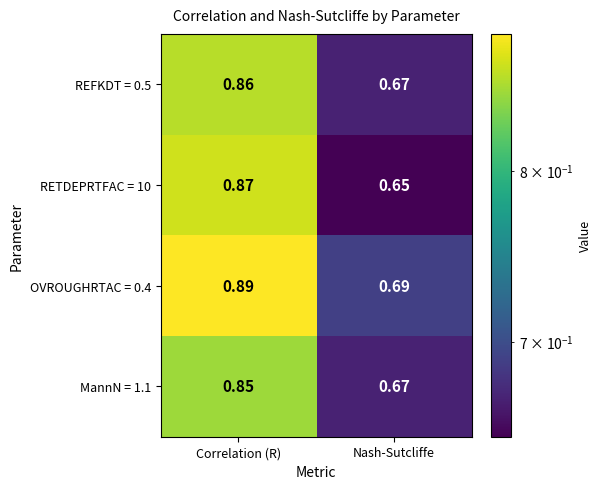

At which category is the sum across all series the highest?

Correlation (R)